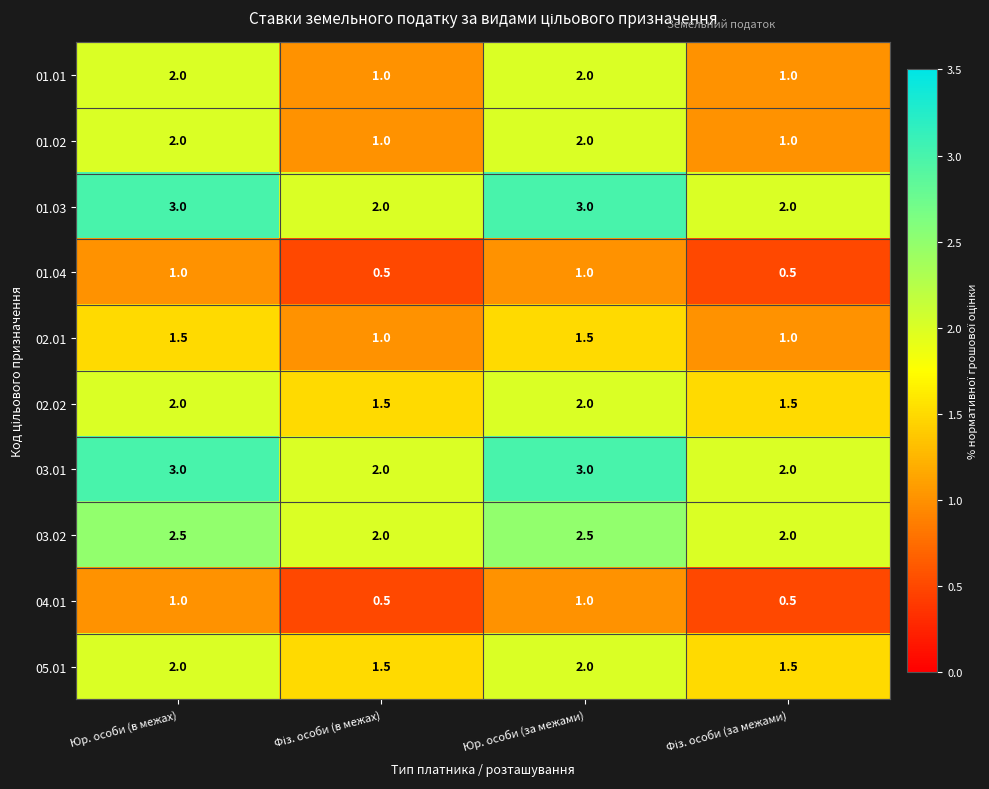

What is the sum of all 05.01 values?

7.0